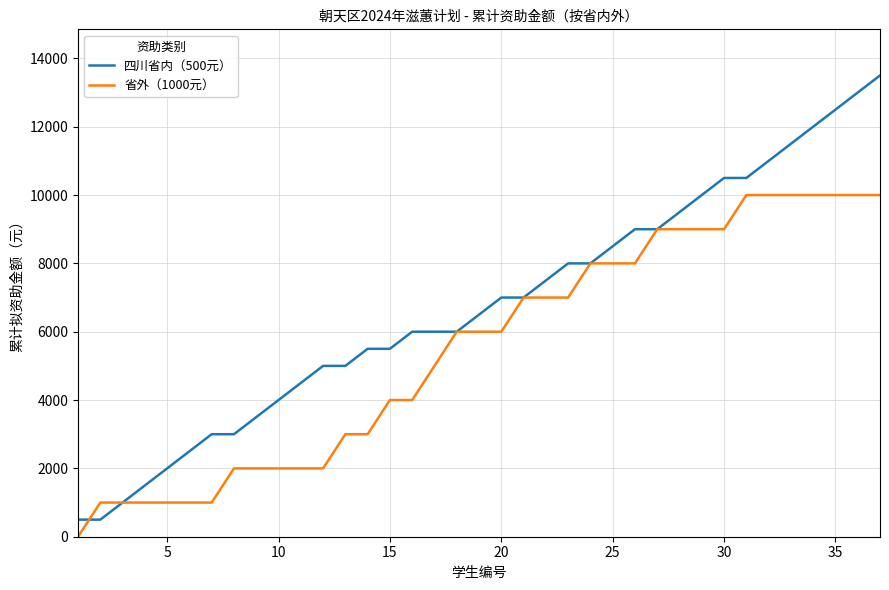

Rank the series by their maximum value, from lowest to highest.

省外（1000元）, 四川省内（500元）